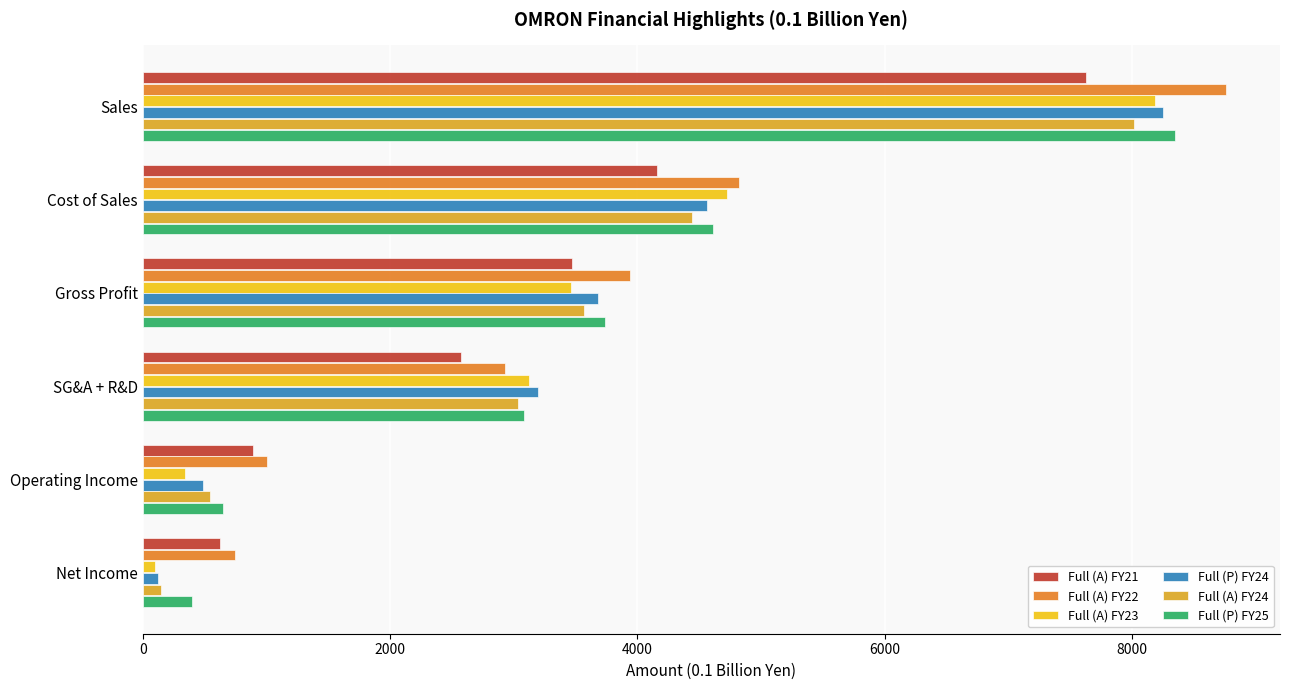

What is the spread (max minus min) of values at Gross Profit?

474.2